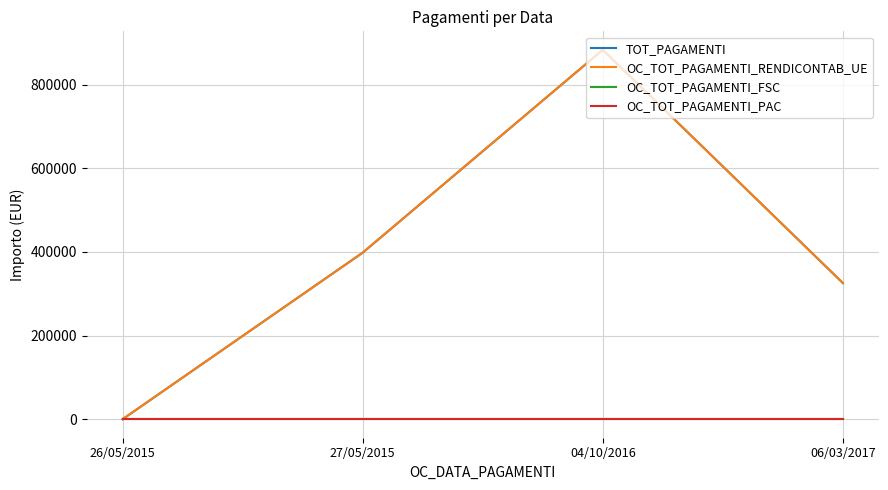

Reading left to right, list all the values displayed in this chart.

TOT_PAGAMENTI: 0.0	398049.1	882998.3	325610.0
OC_TOT_PAGAMENTI_RENDICONTAB_UE: 0.0	398049.1	882998.3	325610.0
OC_TOT_PAGAMENTI_FSC: 0.0	0.0	0.0	0.0
OC_TOT_PAGAMENTI_PAC: 0.0	0.0	0.0	0.0